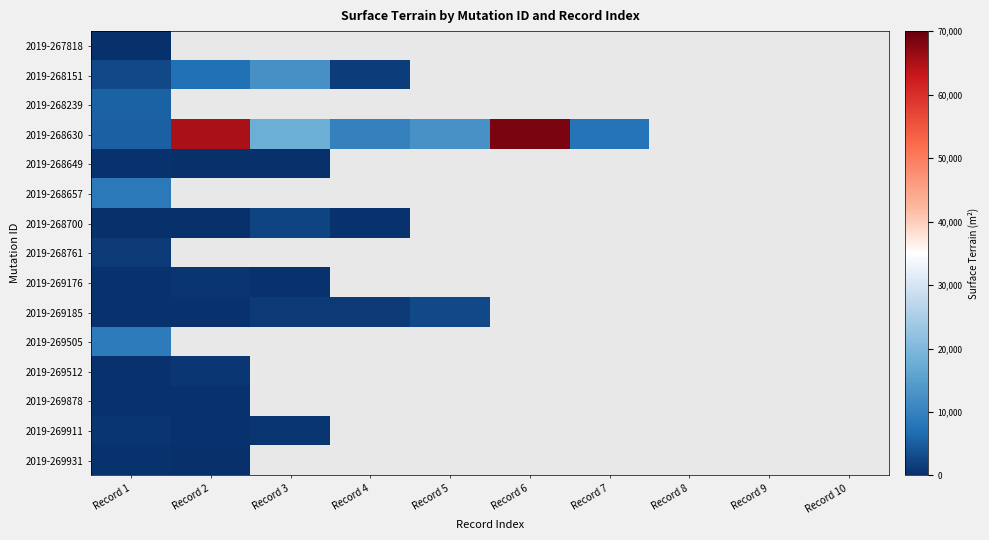

Which label corresponds to the largest value in the chart?

Record 6